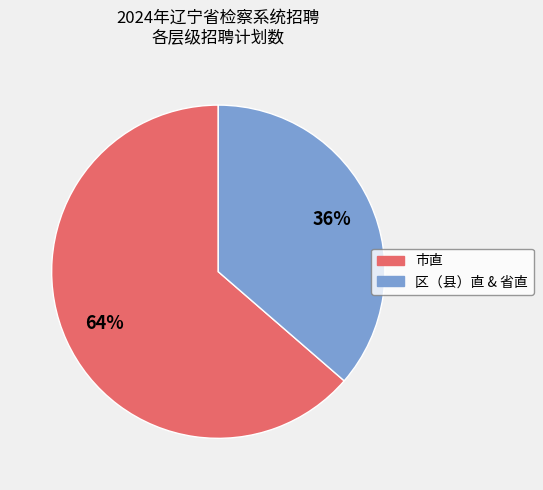

Which category has the biggest portion of the pie?

市直